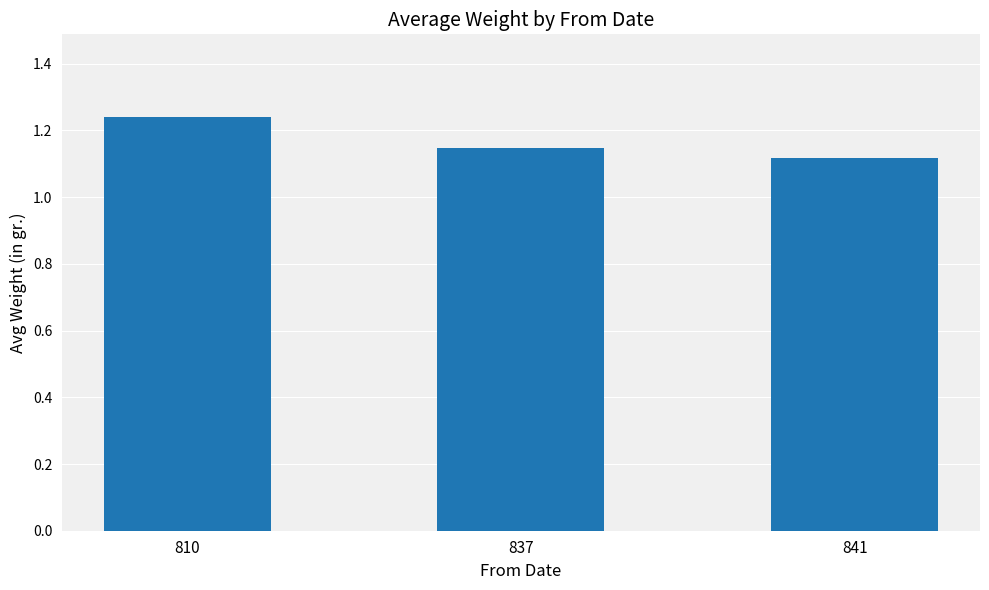

How many values are between 1 and 2?

3